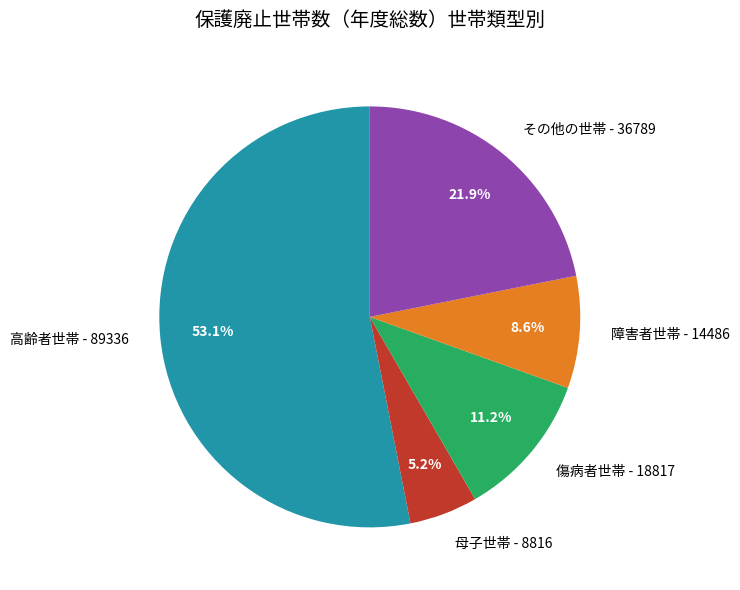

The 母子世帯 slice represents 5% of the pie. True or false?

True